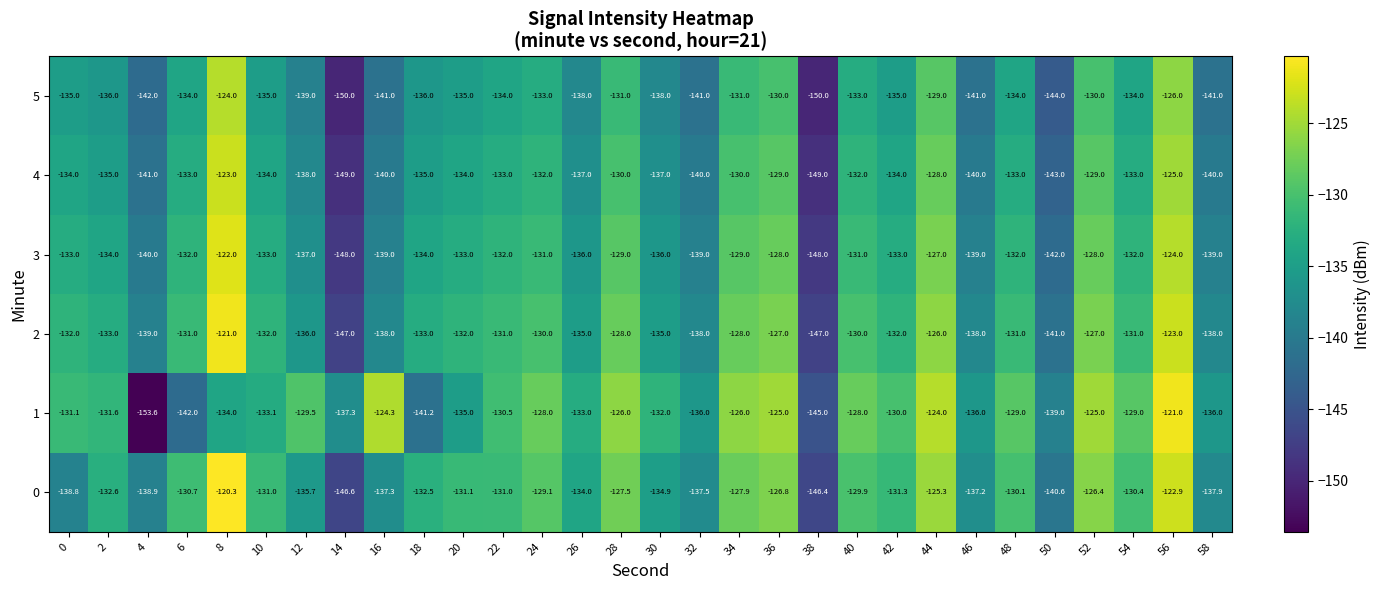

The 2 series shows -63.9 at 22. True or false?

False